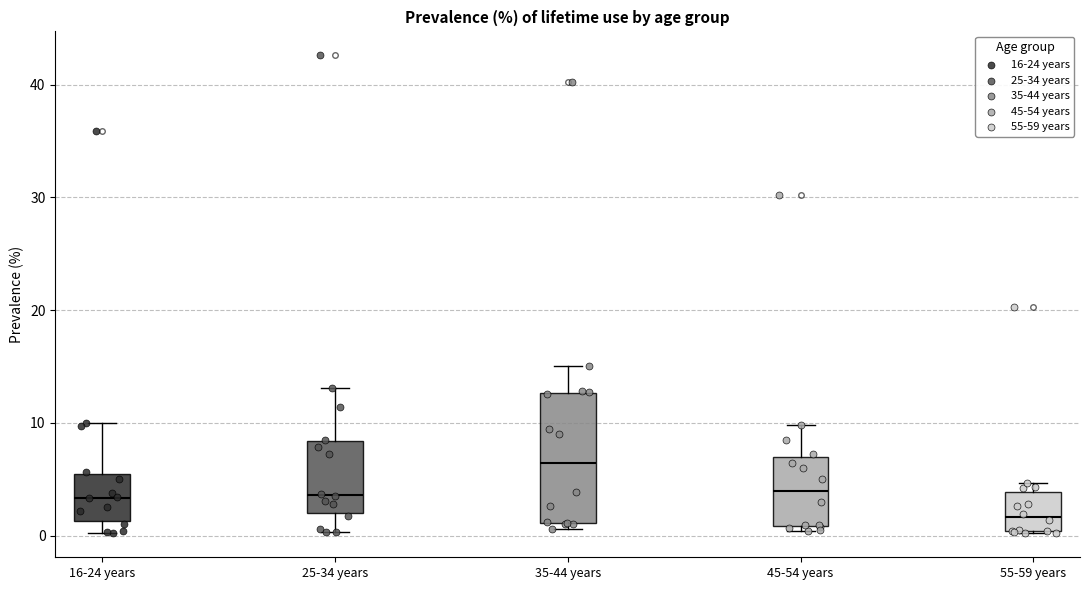

Reading left to right, read every box against the y-axis: the position of its median line, the range the box covers, and the ends of its whiskers. The values are not printed on the chart, so give them approximately, as read against the axis.

16-24 years: median 3, box 1 to 5, whiskers 0 to 10
25-34 years: median 4, box 2 to 8, whiskers 0 to 13
35-44 years: median 6, box 1 to 13, whiskers 1 (just below the box's lower edge) to 15
45-54 years: median 4, box 1 to 7, whiskers 0 to 10
55-59 years: median 2, box 0 to 4, whiskers 0 to 5